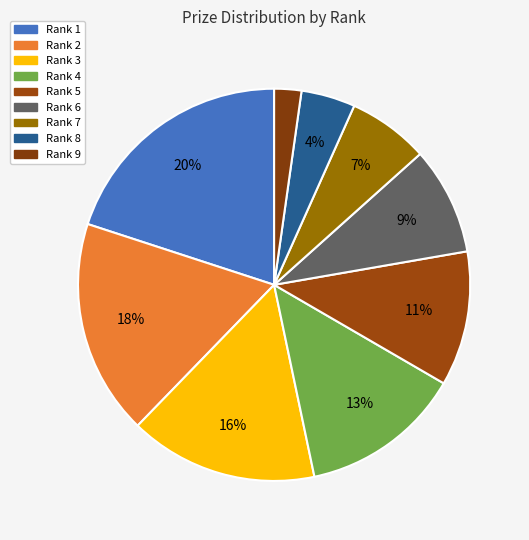

Count the number of slices in the pie.

9